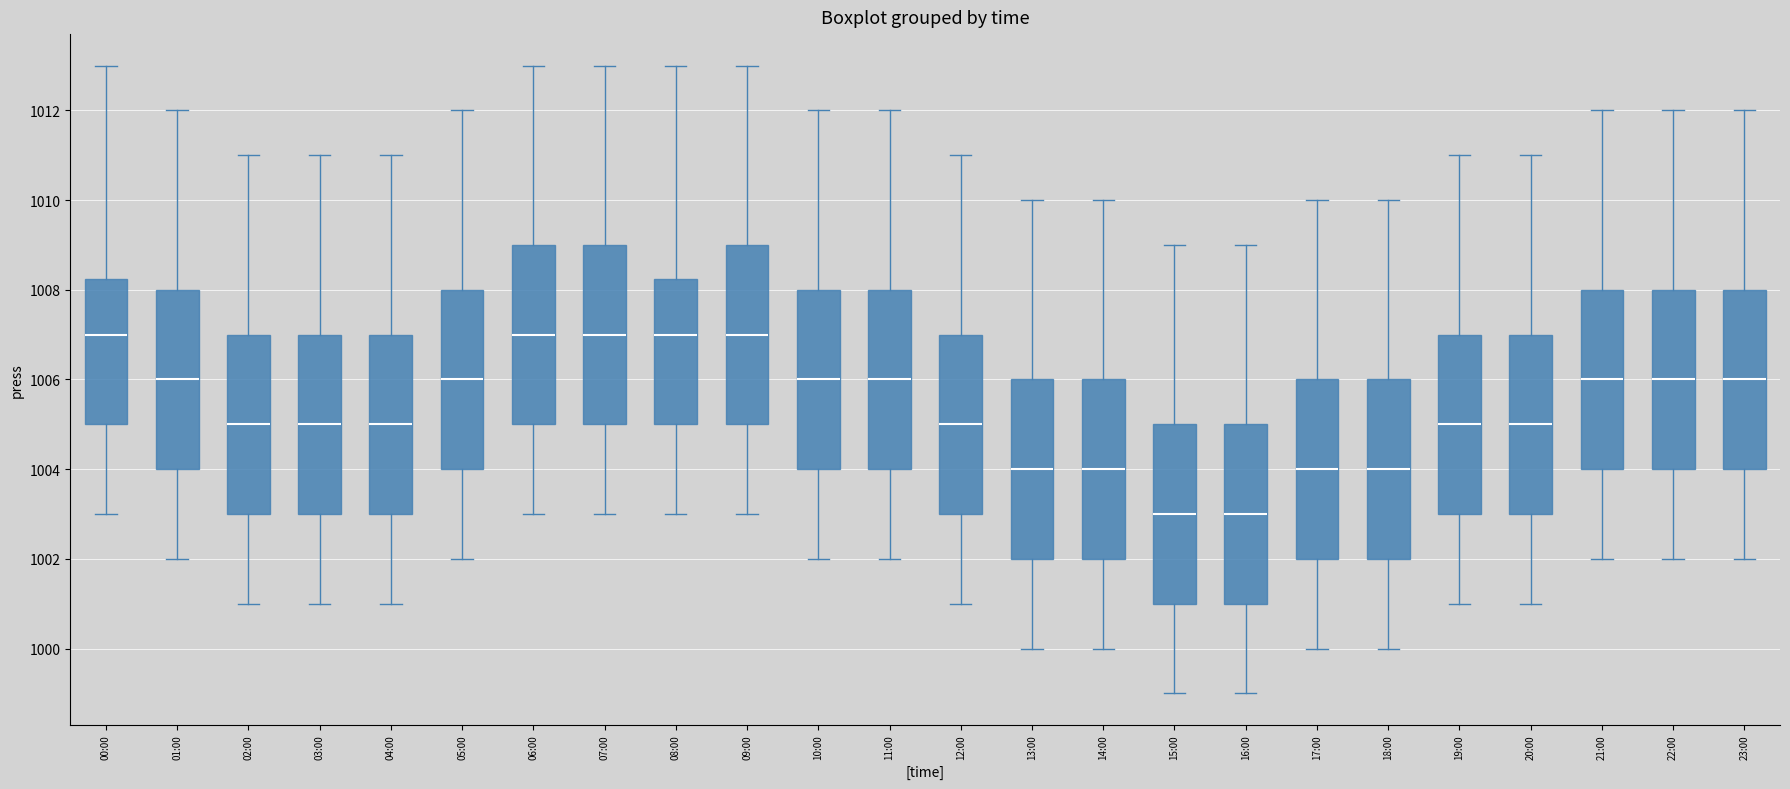

Reading left to right, transcribe this box plot: for each box, give where its median line is, the range the box spans, and where its two whiskers end, as read against the y-axis. The values are not printed on the chart, so give them approximately, as read against the axis.

00:00: median 1007.0, box 1005.0 to 1008.2, whiskers 1003.0 to 1013.0
01:00: median 1006.0, box 1004.0 to 1008.0, whiskers 1002.0 to 1012.0
02:00: median 1005.0, box 1003.0 to 1007.0, whiskers 1001.0 to 1011.0
03:00: median 1005.0, box 1003.0 to 1007.0, whiskers 1001.0 to 1011.0
04:00: median 1005.0, box 1003.0 to 1007.0, whiskers 1001.0 to 1011.0
05:00: median 1006.0, box 1004.0 to 1008.0, whiskers 1002.0 to 1012.0
06:00: median 1007.0, box 1005.0 to 1009.0, whiskers 1003.0 to 1013.0
07:00: median 1007.0, box 1005.0 to 1009.0, whiskers 1003.0 to 1013.0
08:00: median 1007.0, box 1005.0 to 1008.2, whiskers 1003.0 to 1013.0
09:00: median 1007.0, box 1005.0 to 1009.0, whiskers 1003.0 to 1013.0
10:00: median 1006.0, box 1004.0 to 1008.0, whiskers 1002.0 to 1012.0
11:00: median 1006.0, box 1004.0 to 1008.0, whiskers 1002.0 to 1012.0
12:00: median 1005.0, box 1003.0 to 1007.0, whiskers 1001.0 to 1011.0
13:00: median 1004.0, box 1002.0 to 1006.0, whiskers 1000.0 to 1010.0
14:00: median 1004.0, box 1002.0 to 1006.0, whiskers 1000.0 to 1010.0
15:00: median 1003.0, box 1001.0 to 1005.0, whiskers 999.0 to 1009.0
16:00: median 1003.0, box 1001.0 to 1005.0, whiskers 999.0 to 1009.0
17:00: median 1004.0, box 1002.0 to 1006.0, whiskers 1000.0 to 1010.0
18:00: median 1004.0, box 1002.0 to 1006.0, whiskers 1000.0 to 1010.0
19:00: median 1005.0, box 1003.0 to 1007.0, whiskers 1001.0 to 1011.0
20:00: median 1005.0, box 1003.0 to 1007.0, whiskers 1001.0 to 1011.0
21:00: median 1006.0, box 1004.0 to 1008.0, whiskers 1002.0 to 1012.0
22:00: median 1006.0, box 1004.0 to 1008.0, whiskers 1002.0 to 1012.0
23:00: median 1006.0, box 1004.0 to 1008.0, whiskers 1002.0 to 1012.0